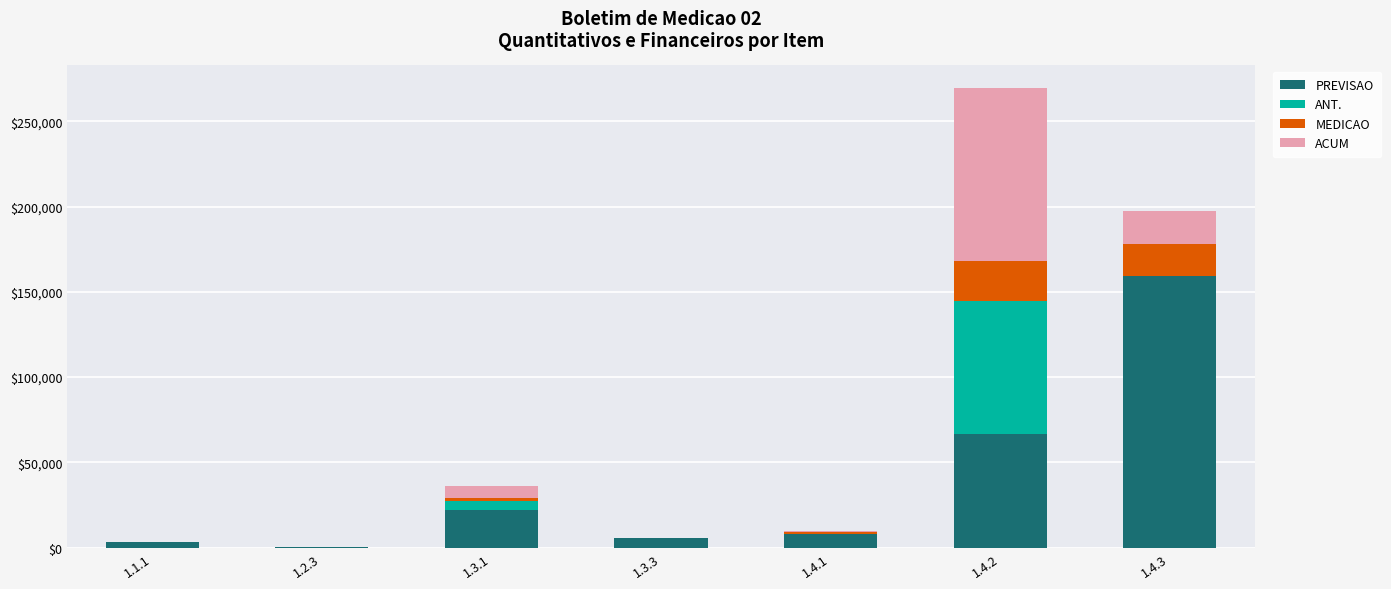

Does the chart contain stacked bars?

Yes